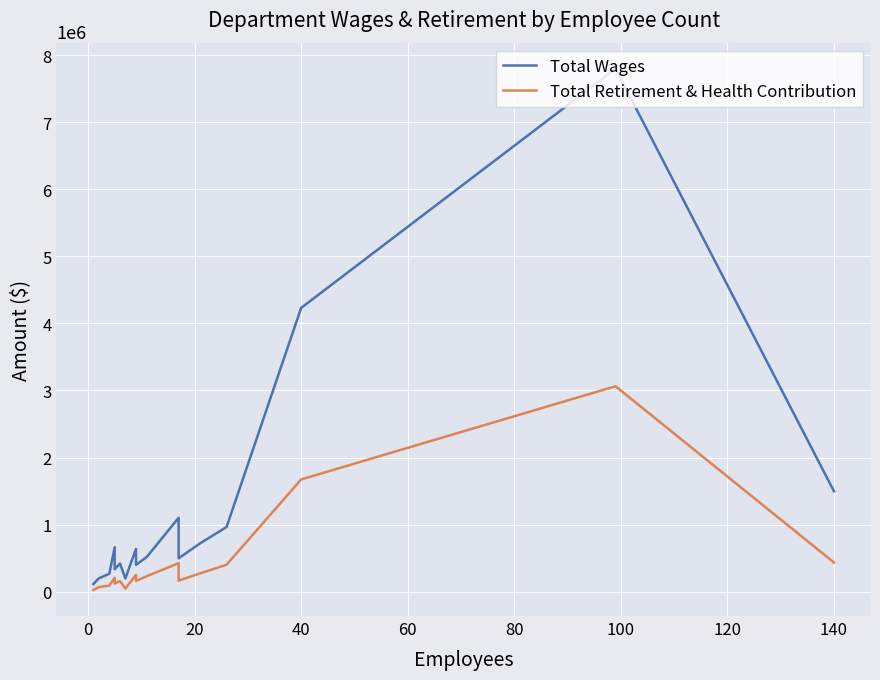

Rank the series by their maximum value, from highest to lowest.

Total Wages, Total Retirement & Health Contribution